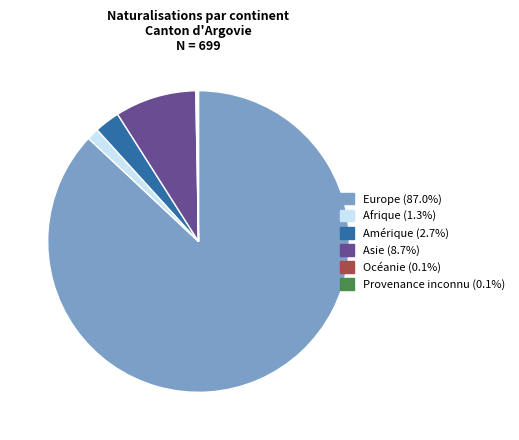

Do Afrique (1.3%) and Europe (87.0%) together represent more than half of the pie?

Yes